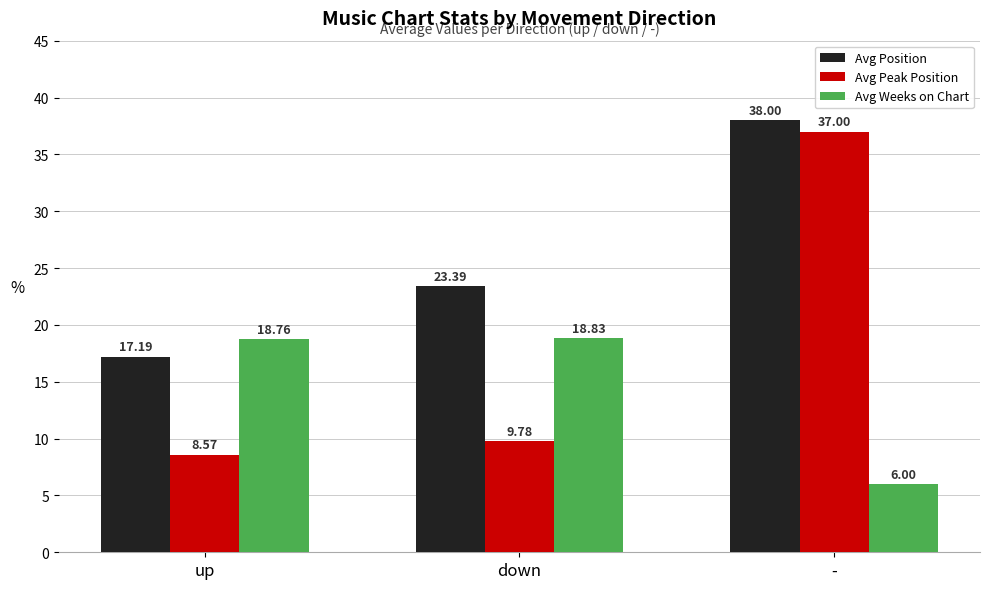

What is the difference between the highest and lowest values at up?

10.2